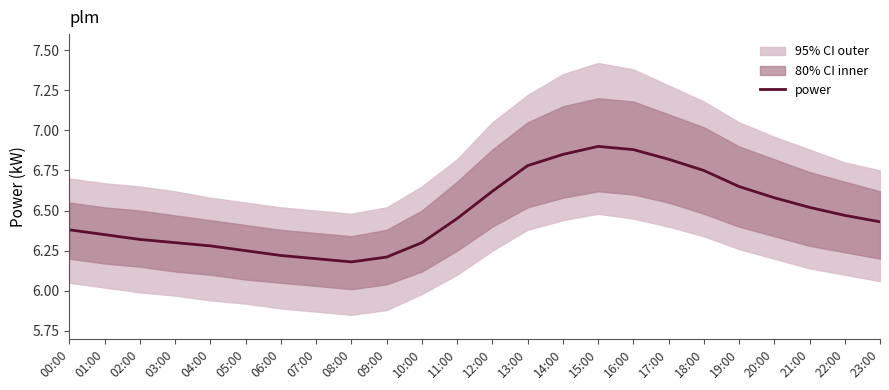

Count the values in the range 6 to 7.

24